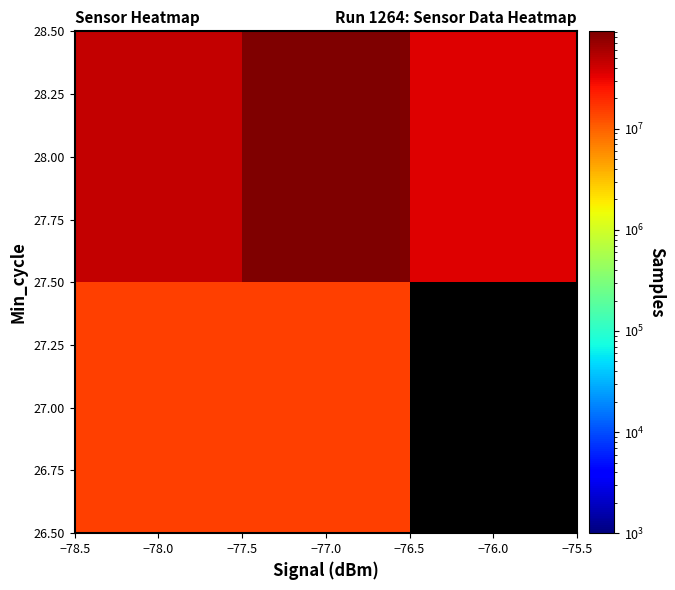

At which category does the chart reach its minimum across all series?

−78.0